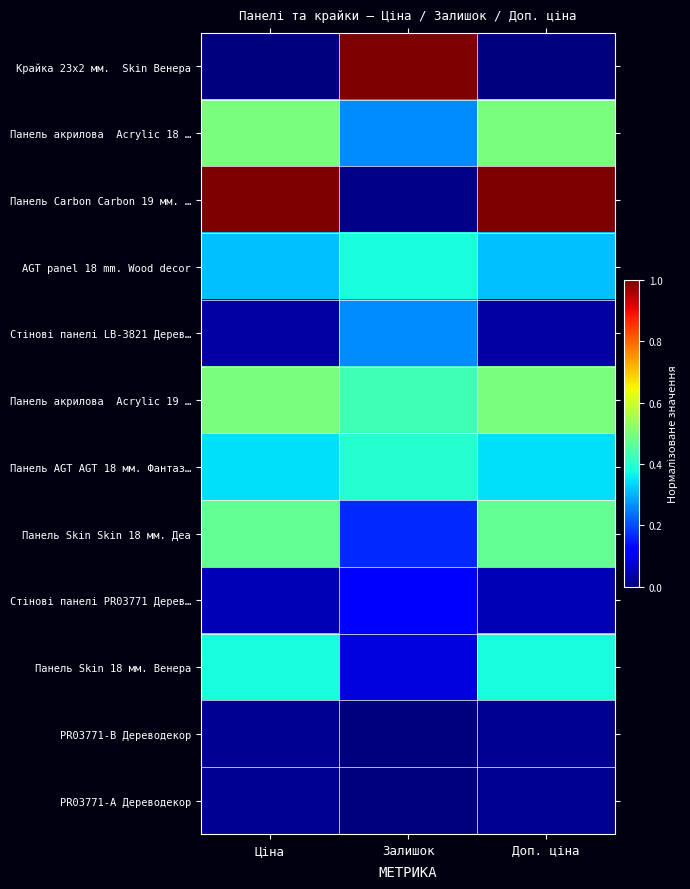

Which series has the largest total across all categories?

Панель Carbon Carbon 19 мм. …